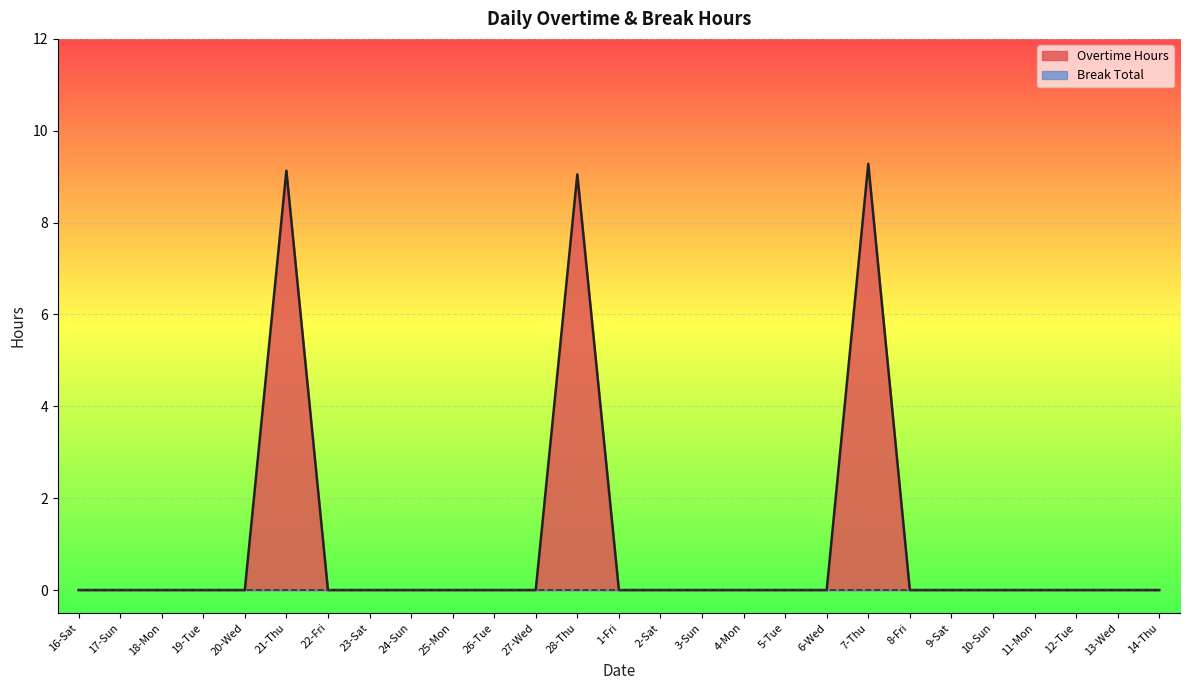

Count the number of categories in the chart.

27